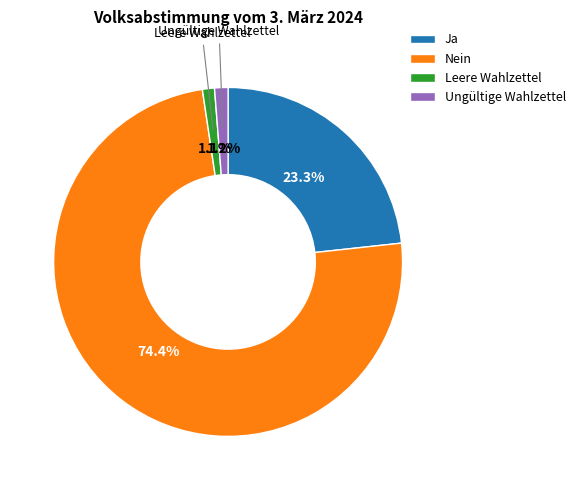

Do Nein and Leere Wahlzettel together represent more than half of the pie?

Yes